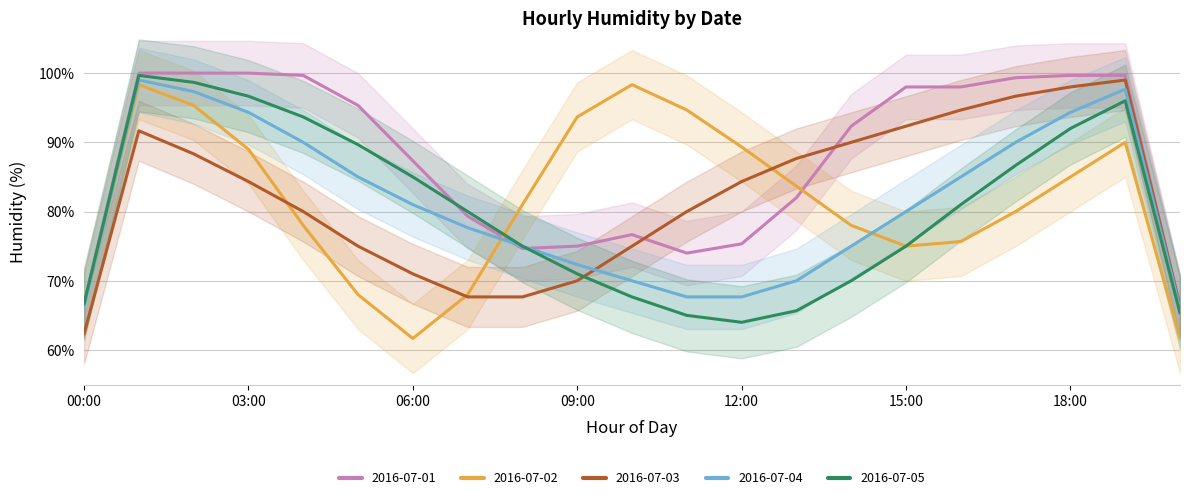

What is the greatest value displayed?

100